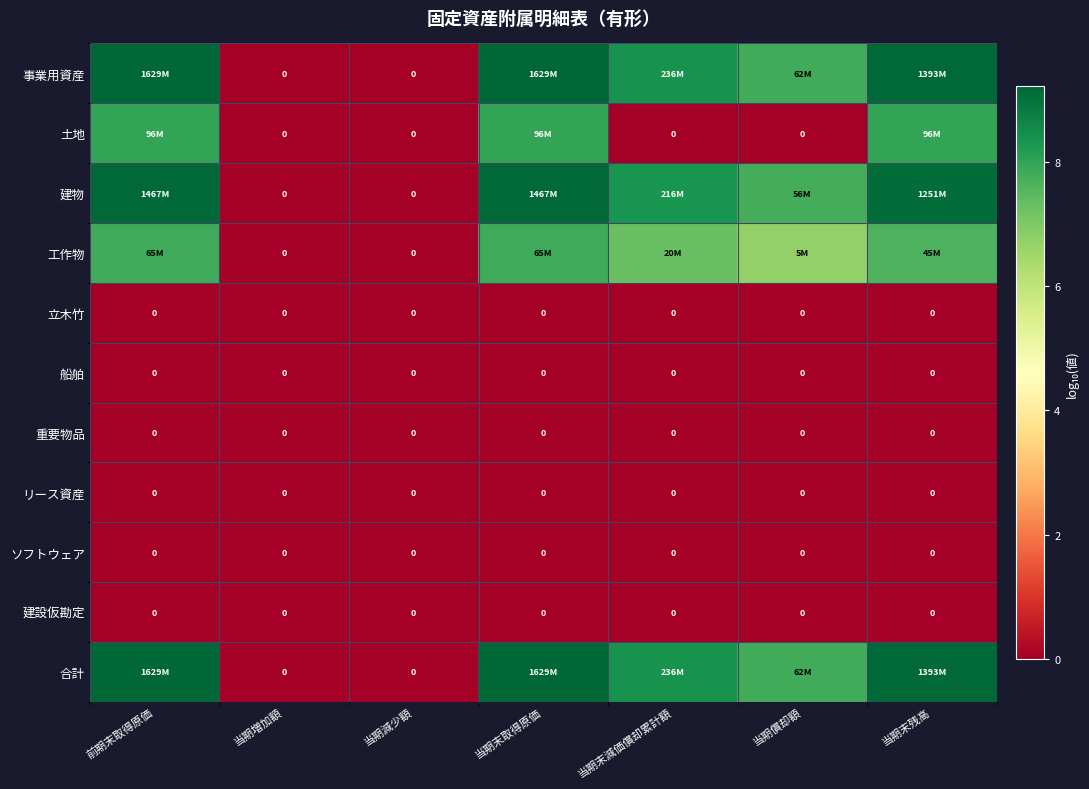

Between 当期末減価償却累計額 and 当期末取得原価, which is larger?

当期末取得原価